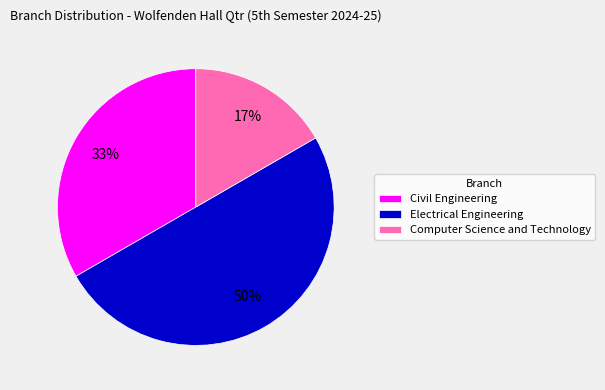

Do Computer Science and Technology and Electrical Engineering together represent more than half of the pie?

Yes